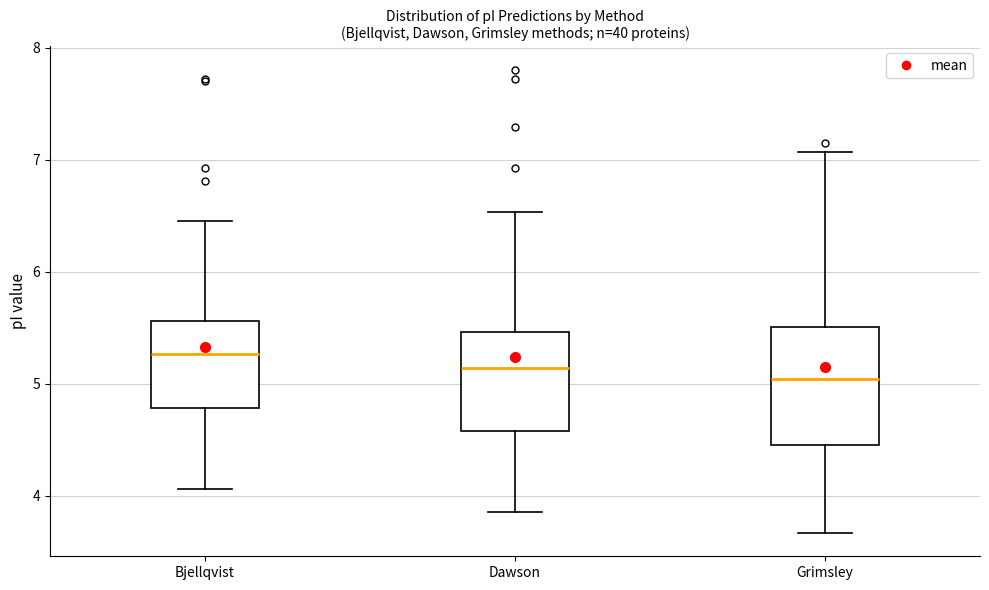

Reading left to right, read every box against the y-axis: the position of its median line, the range the box covers, and the ends of its whiskers. The values are not printed on the chart, so give them approximately, as read against the axis.

Bjellqvist: median 5.3, box 4.8 to 5.6, whiskers 4.1 to 6.5
Dawson: median 5.1, box 4.6 to 5.5, whiskers 3.9 to 6.5
Grimsley: median 5.0, box 4.5 to 5.5, whiskers 3.7 to 7.1